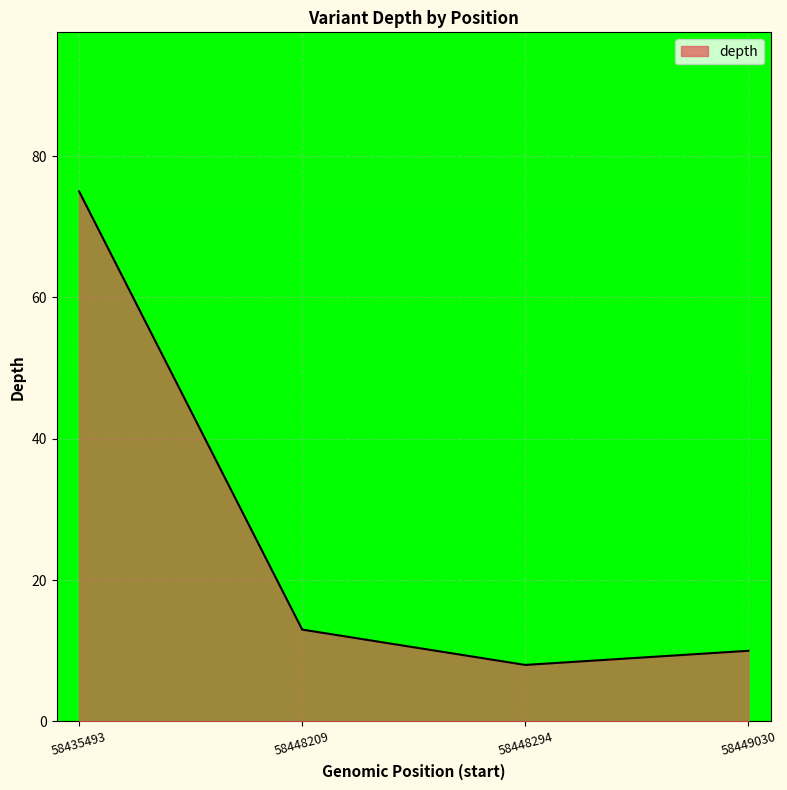

Does the chart display data point markers on the line(s)?

No